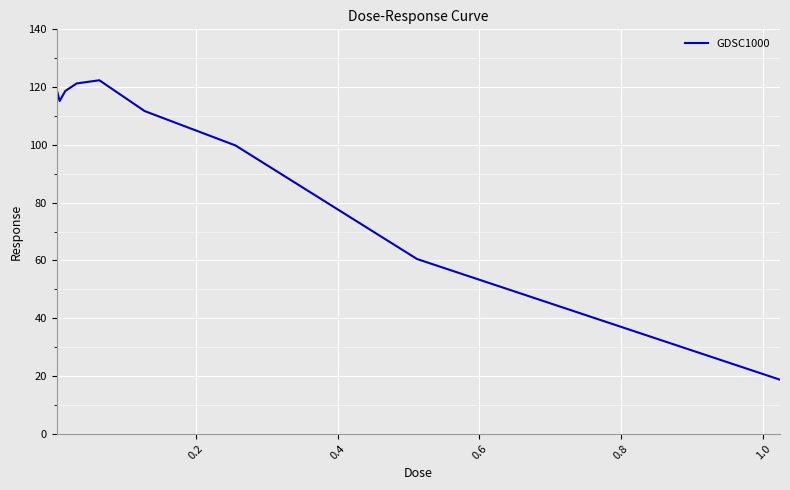

What is the sum of all values?

887.2